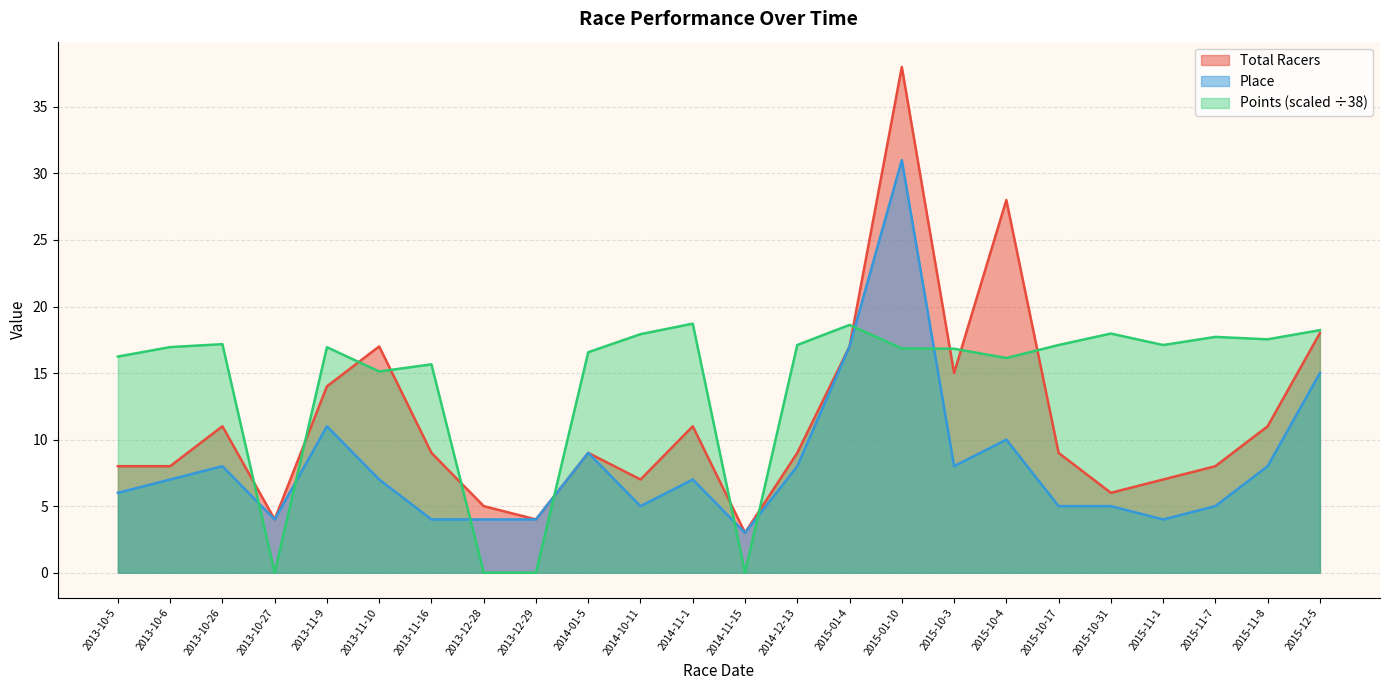

What is the value of the Points point at the 16th from the left?

16.8